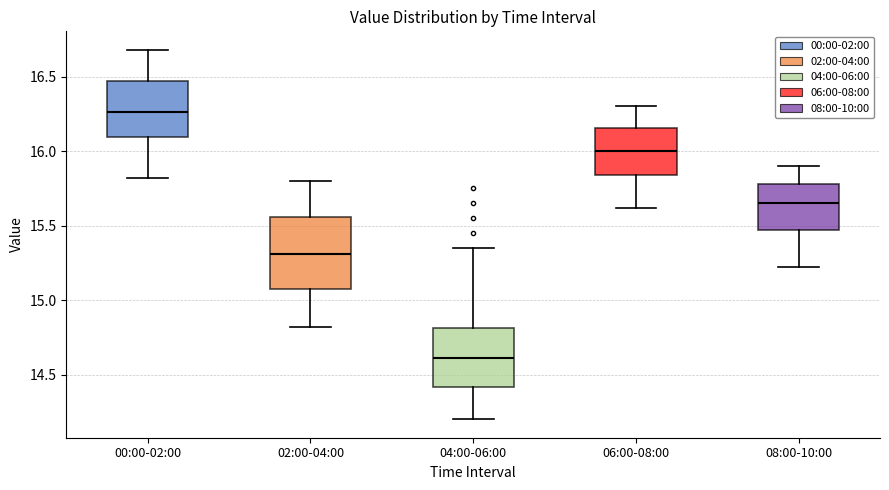

Which box's median line is the lowest?

04:00-06:00